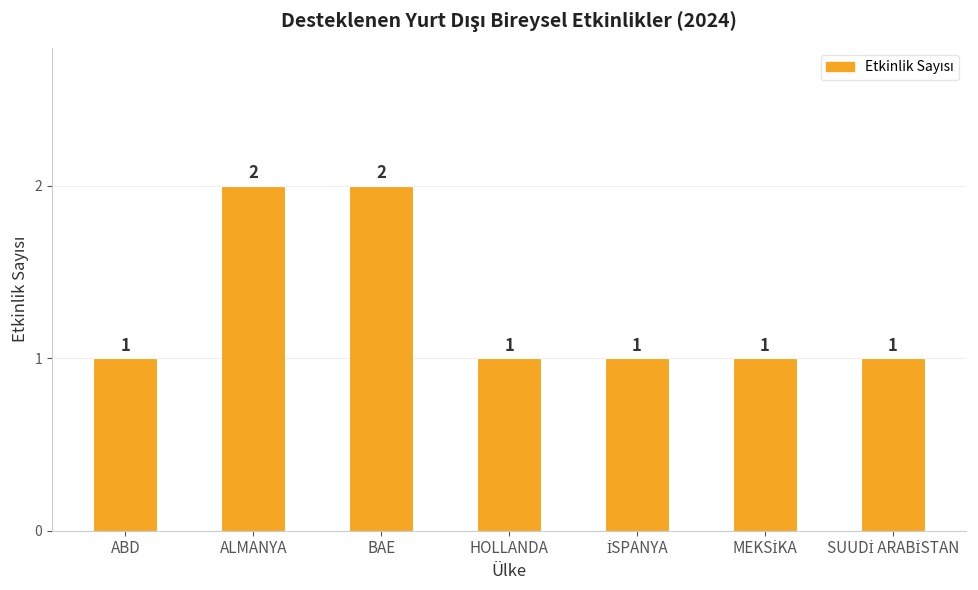

Between ALMANYA and ABD, which is larger?

ALMANYA